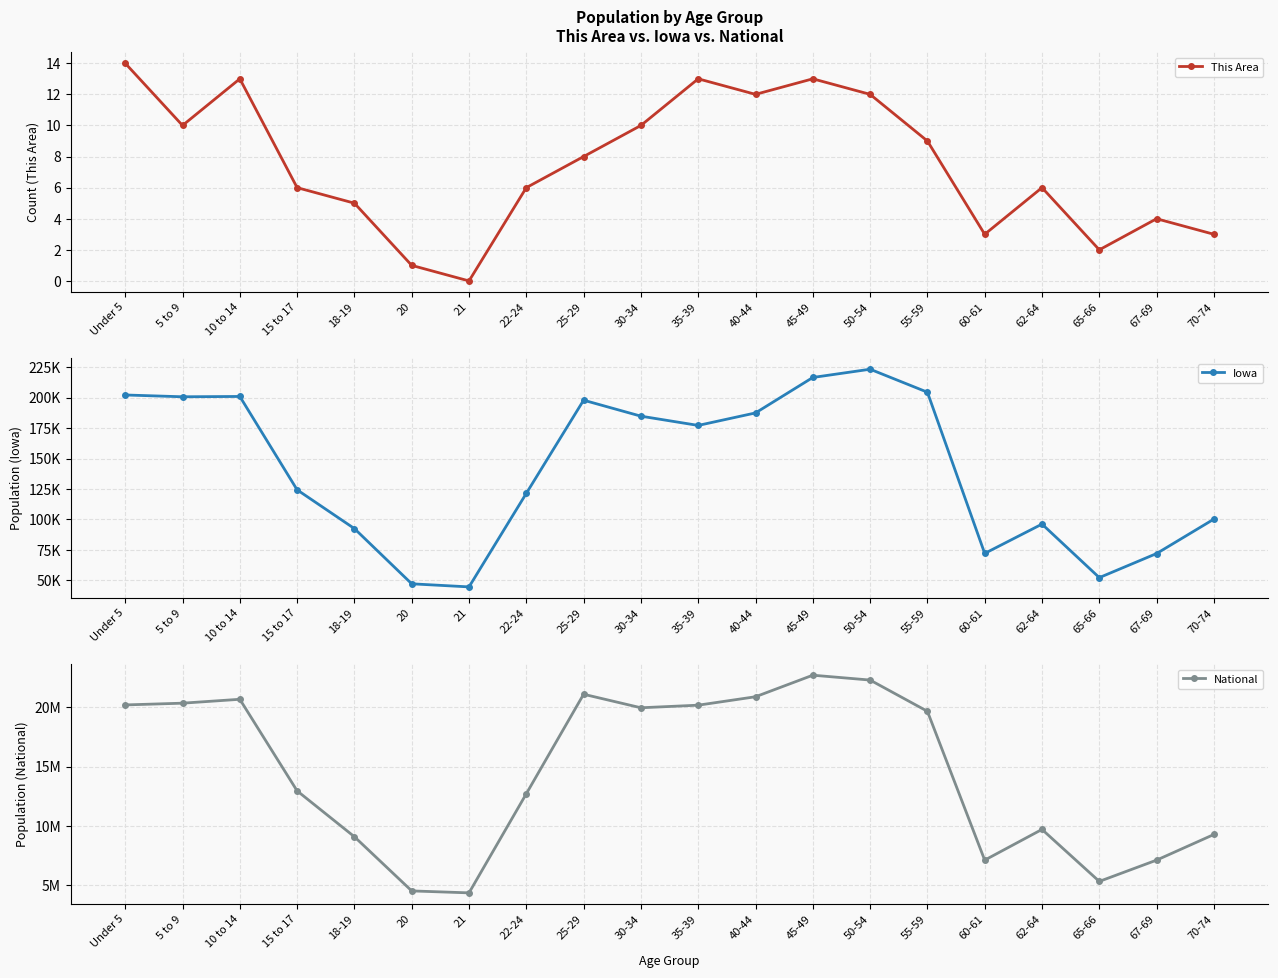

True or false: Iowa and This Area cross at least once.

False